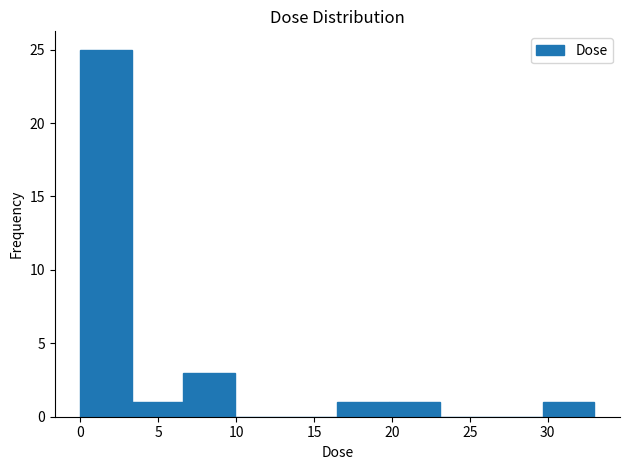

Reading left to right, transcribe this chart: for each bar, give the range it covers on the x-axis and its height. Neither the bar edges nor the heights are printed on the chart, so give them approximately, as read against the axes.

0.0 to 3.5: 25
3.5 to 6.5: 1
6.5 to 10.0: 3
10.0 to 13.0: 0
13.0 to 16.5: 0
16.5 to 20.0: 1
20.0 to 23.0: 1
23.0 to 26.5: 0
26.5 to 29.5: 0
29.5 to 33.0: 1